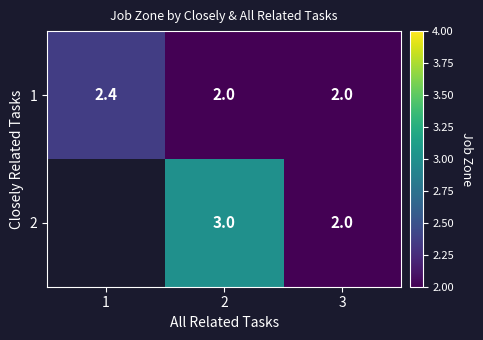

The 1 series shows 1.4 at 2. True or false?

False